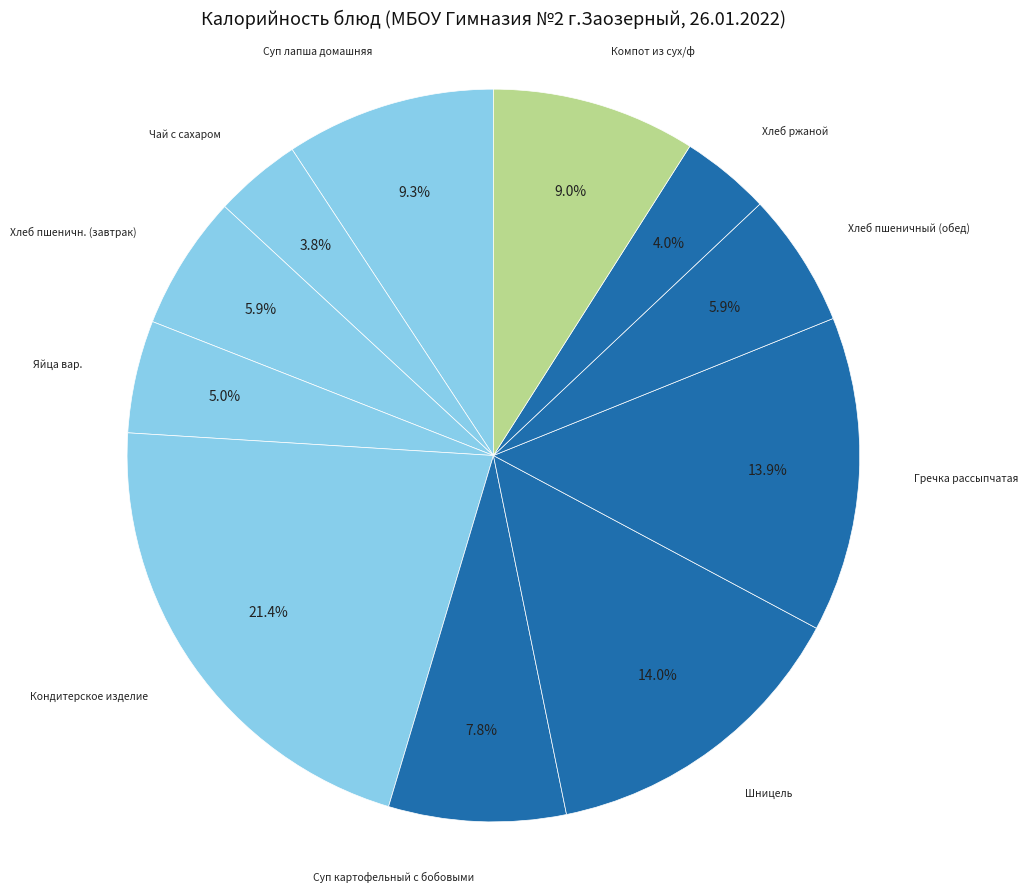

How many segments does this pie chart have?

11